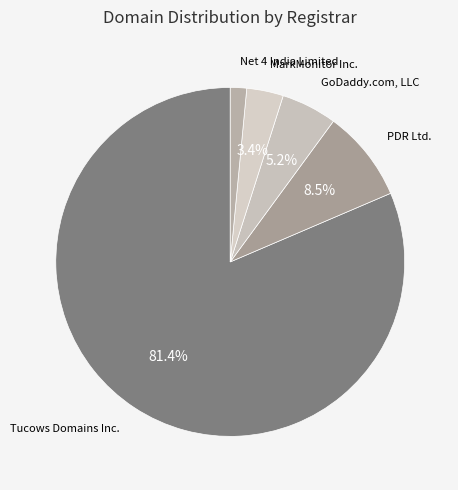

How many slices are in this pie chart?

5